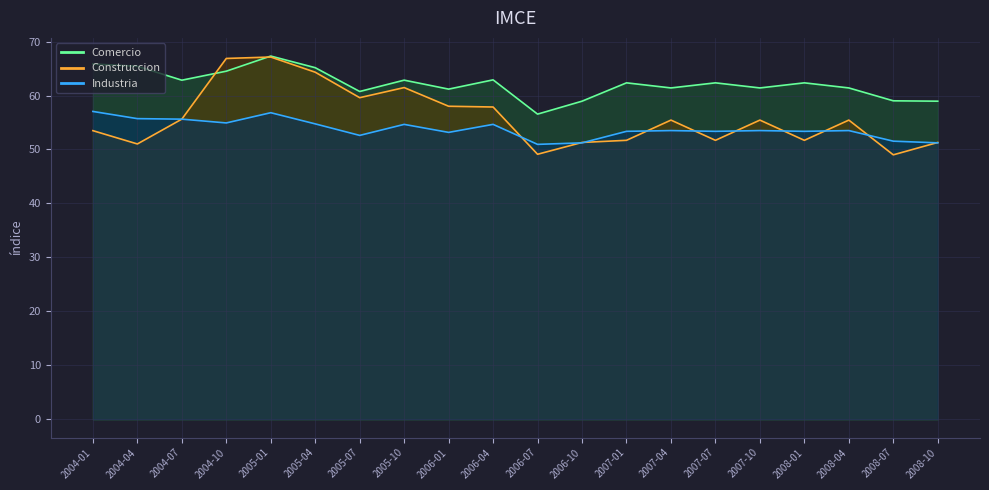

At which category does the chart reach its minimum across all series?

2008-07